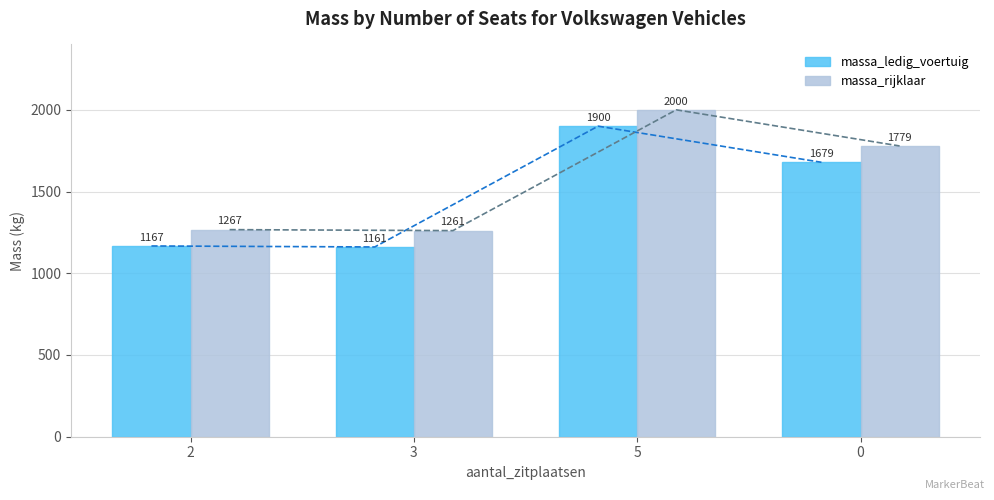

Is the value of massa_ledig_voertuig at 2 greater than the value of massa_rijklaar at 3?

No